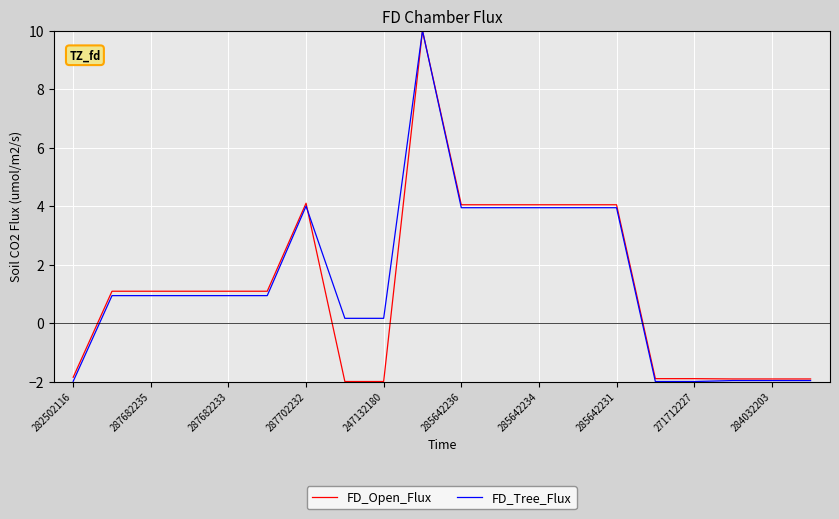

What is the smallest value displayed?

-2.0